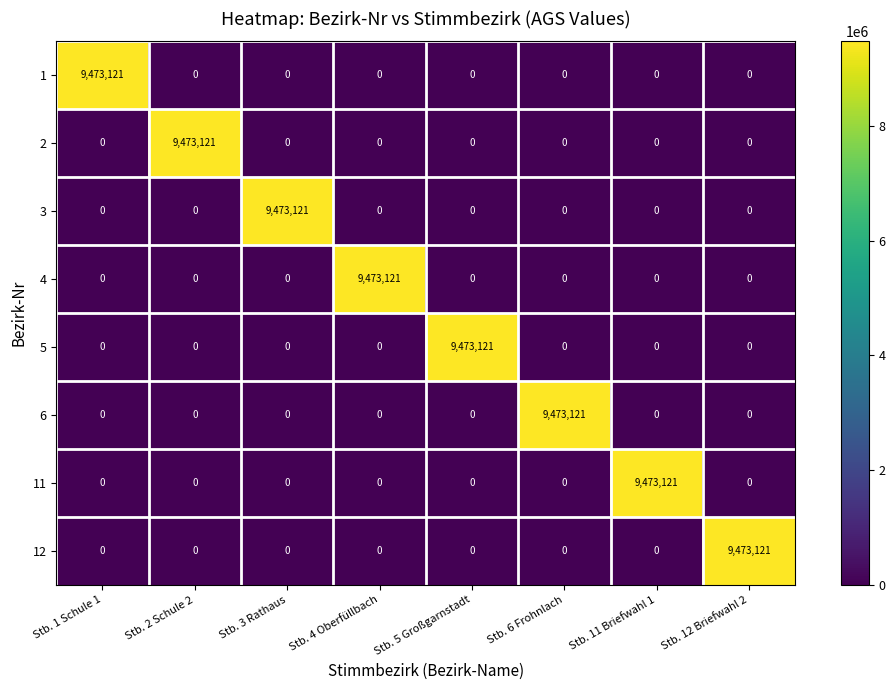

What is the spread (max minus min) of values at Stb. 1 Schule 1?

9473121